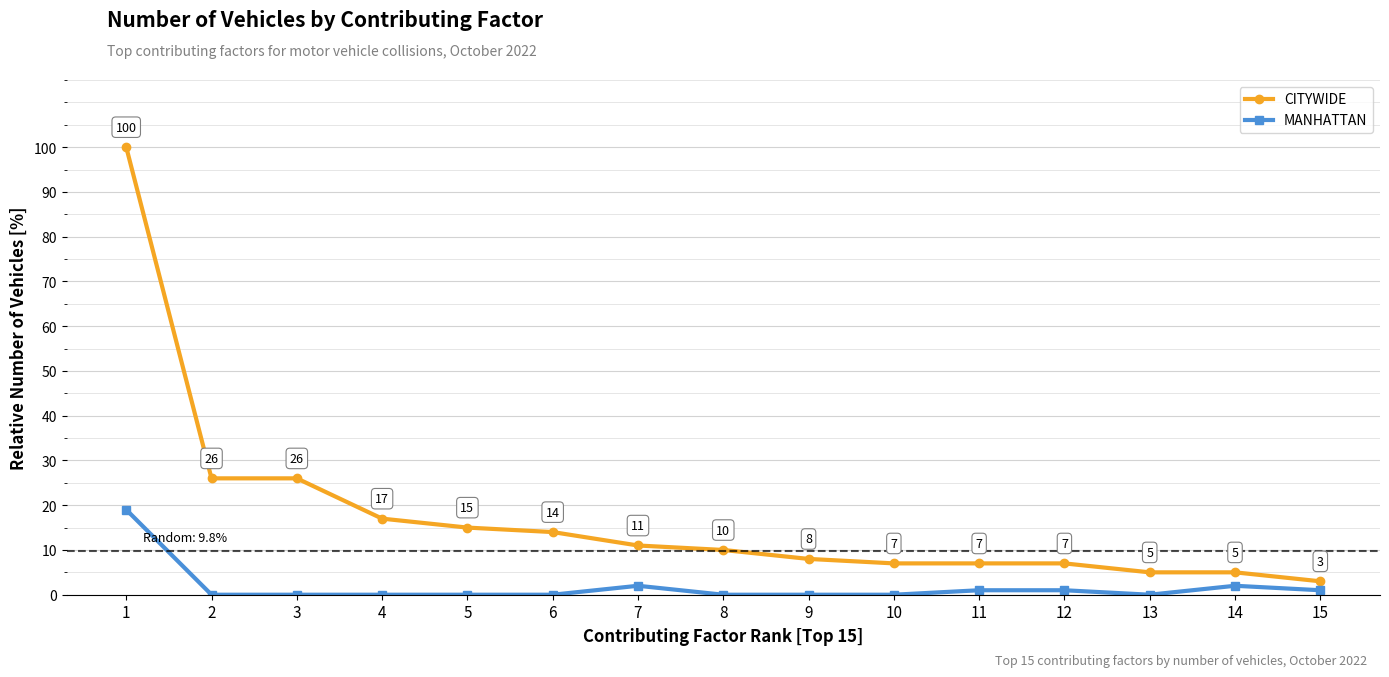

Where is the first local maximum for MANHATTAN?

7